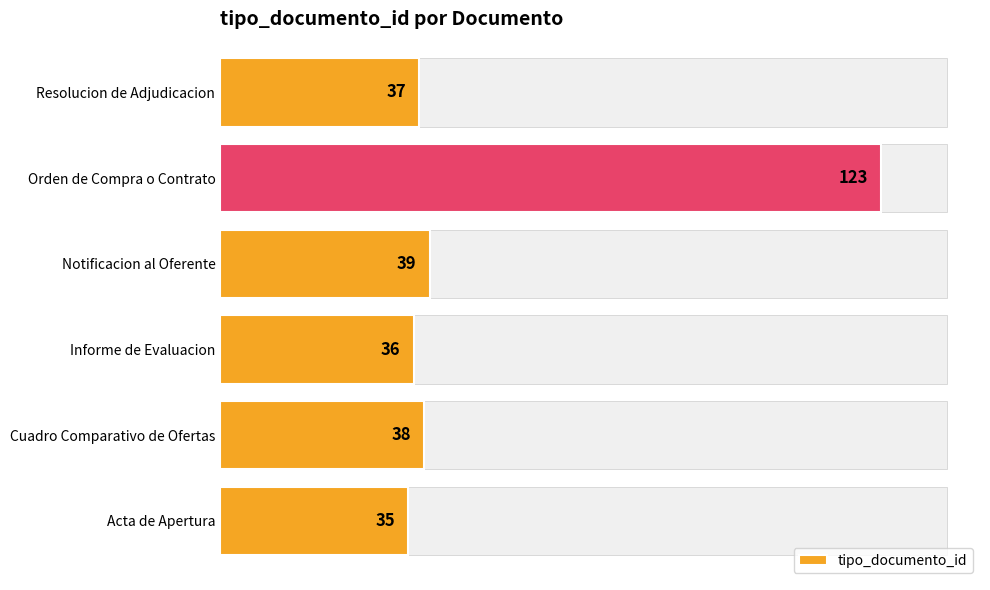

Between Acta de Apertura and Cuadro Comparativo de Ofertas, which is larger?

Cuadro Comparativo de Ofertas